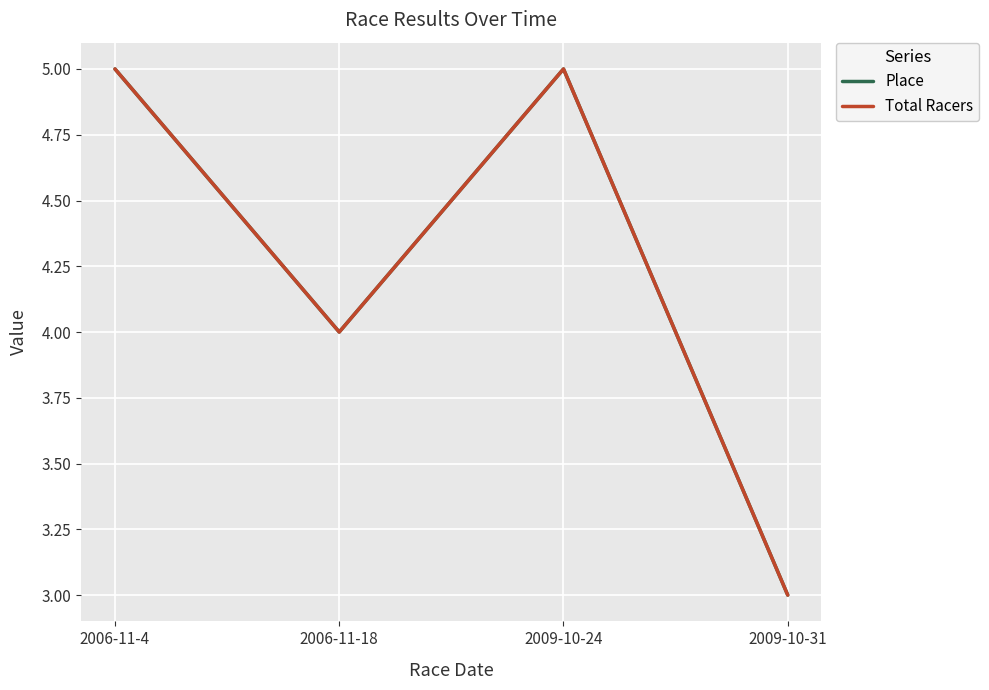

What is the label of the 1st point from the left?

2006-11-4